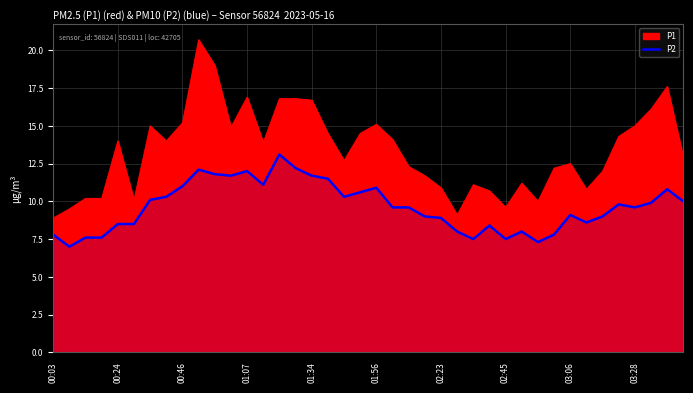

What is the sum of the values at 30 and 27?

15.7